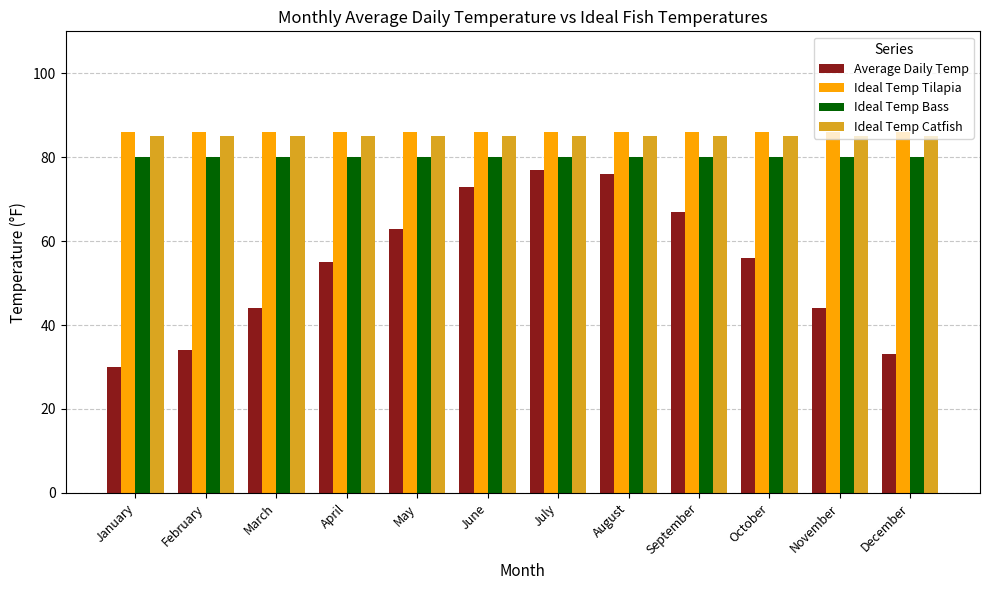

Which series has the largest range (max minus min)?

Average Daily Temp